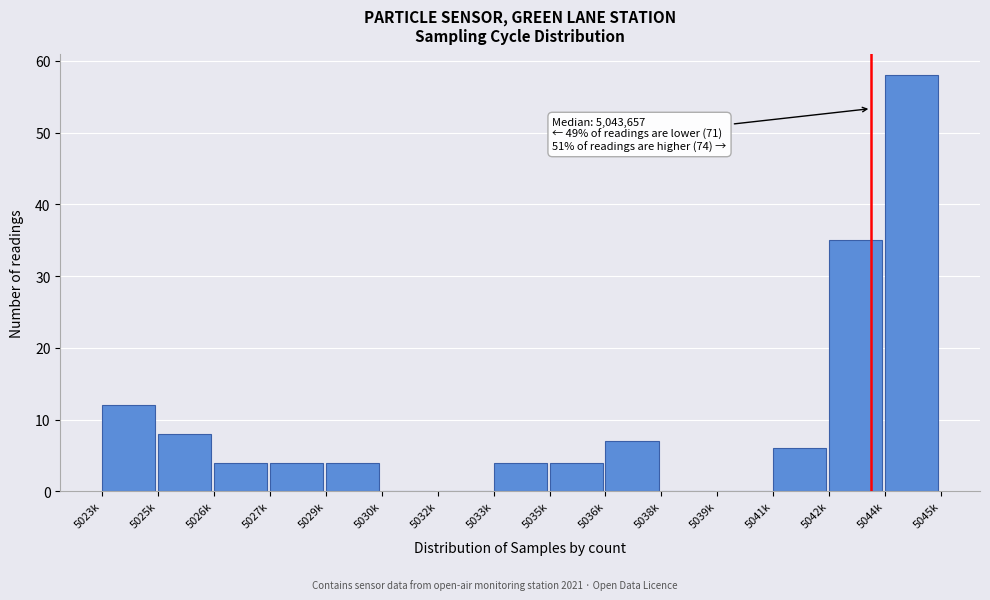

Reading left to right, extract all data points from this chart.

5023k=12	5025k=8	5026k=4	5027k=4	5029k=4	5030k=0	5032k=0	5033k=4	5035k=4	5036k=7	5038k=0	5039k=0	5041k=6	5042k=35	5044k=58